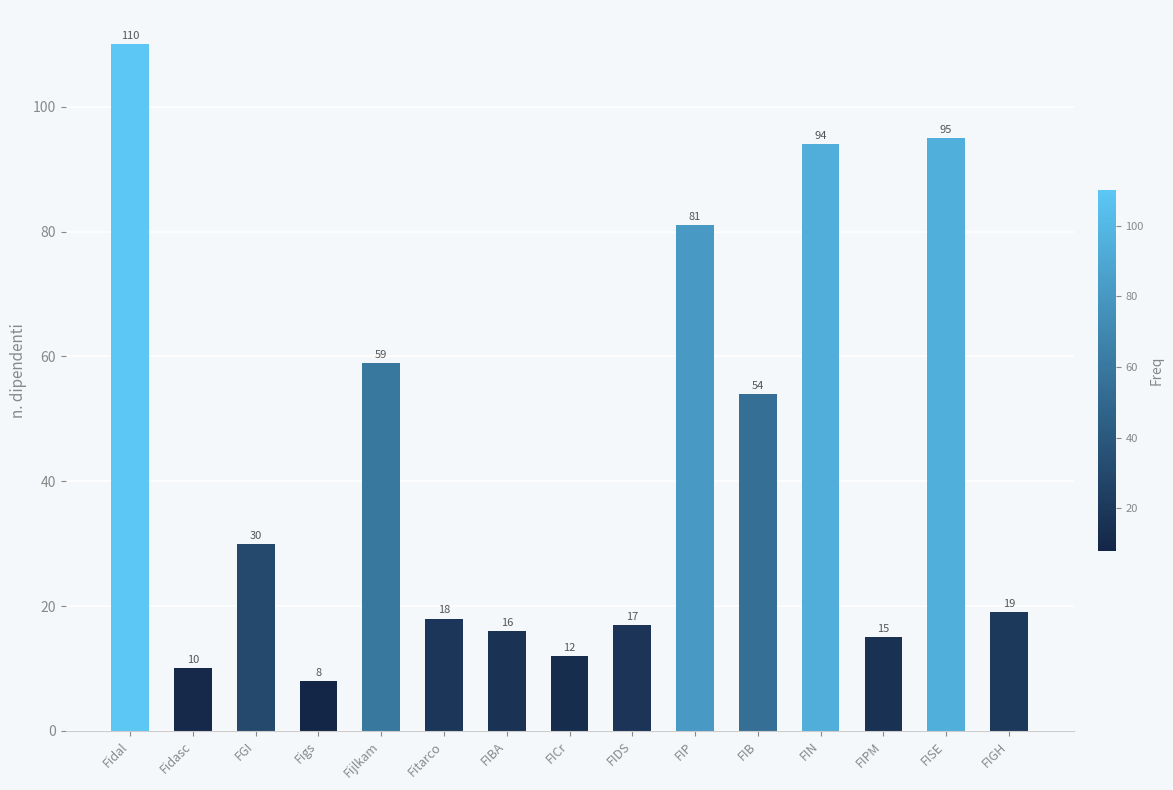

Is it true that the value at FIP is 81?

True